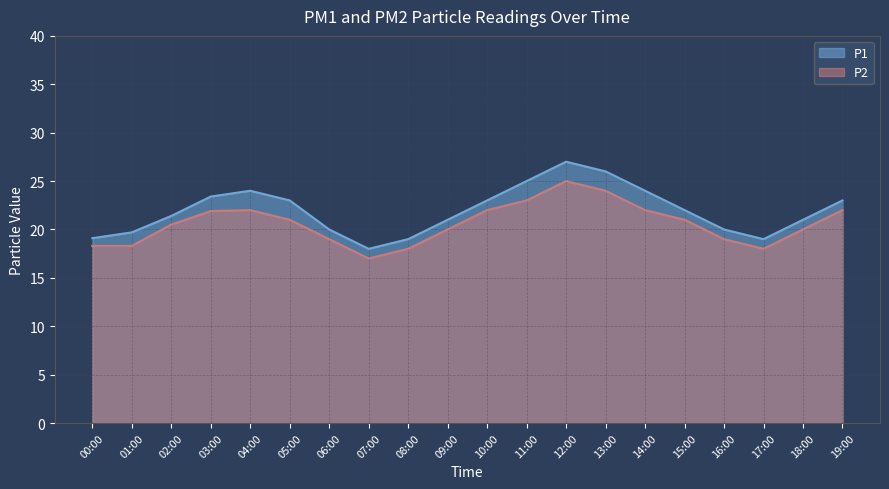

Read the P2 value at 10:00.

22.0